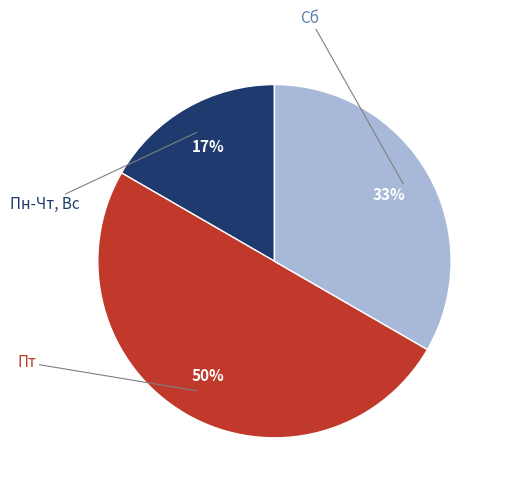

How many segments does this pie chart have?

3